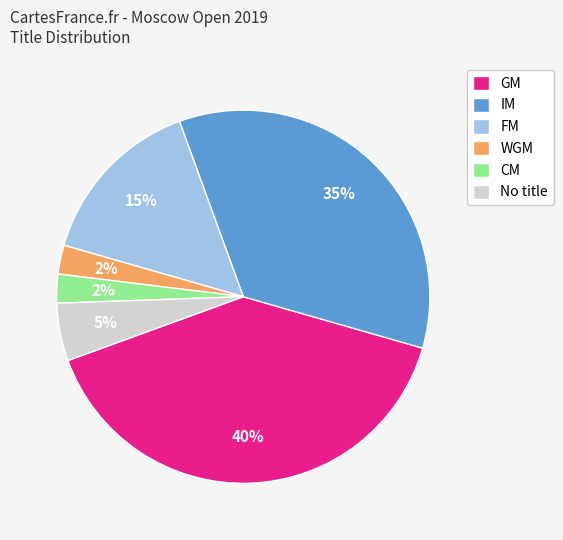

Which has a higher value, FM or CM?

FM